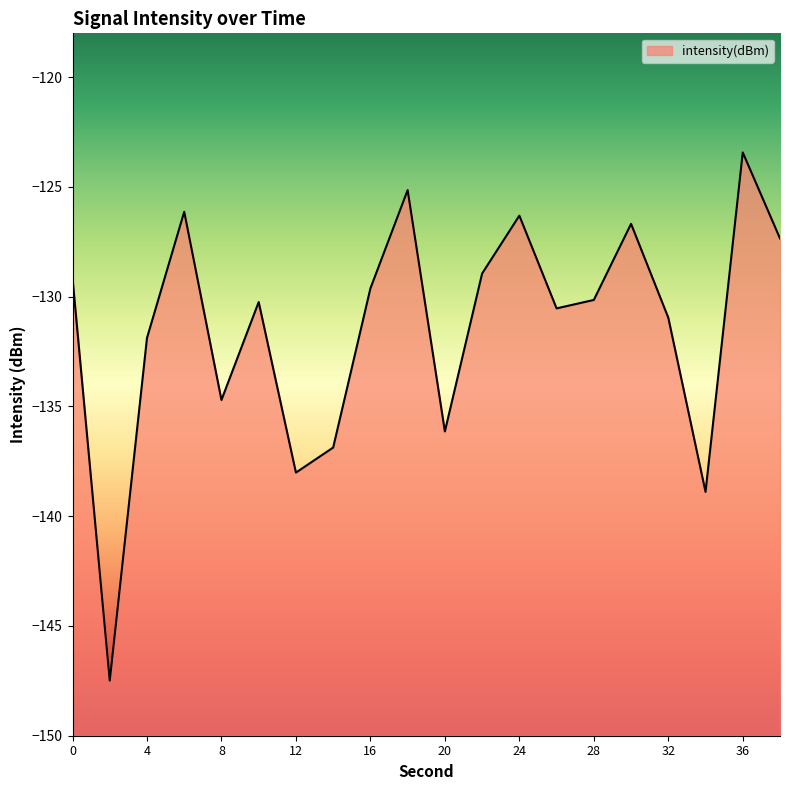

Which label corresponds to the smallest value in the chart?

2